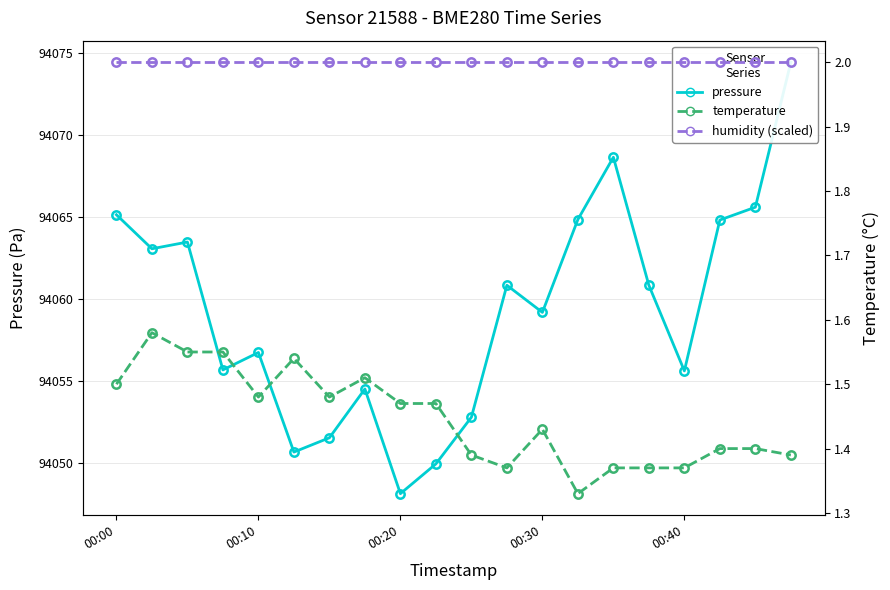

The value of temperature at 7 is 2.4. True or false?

False